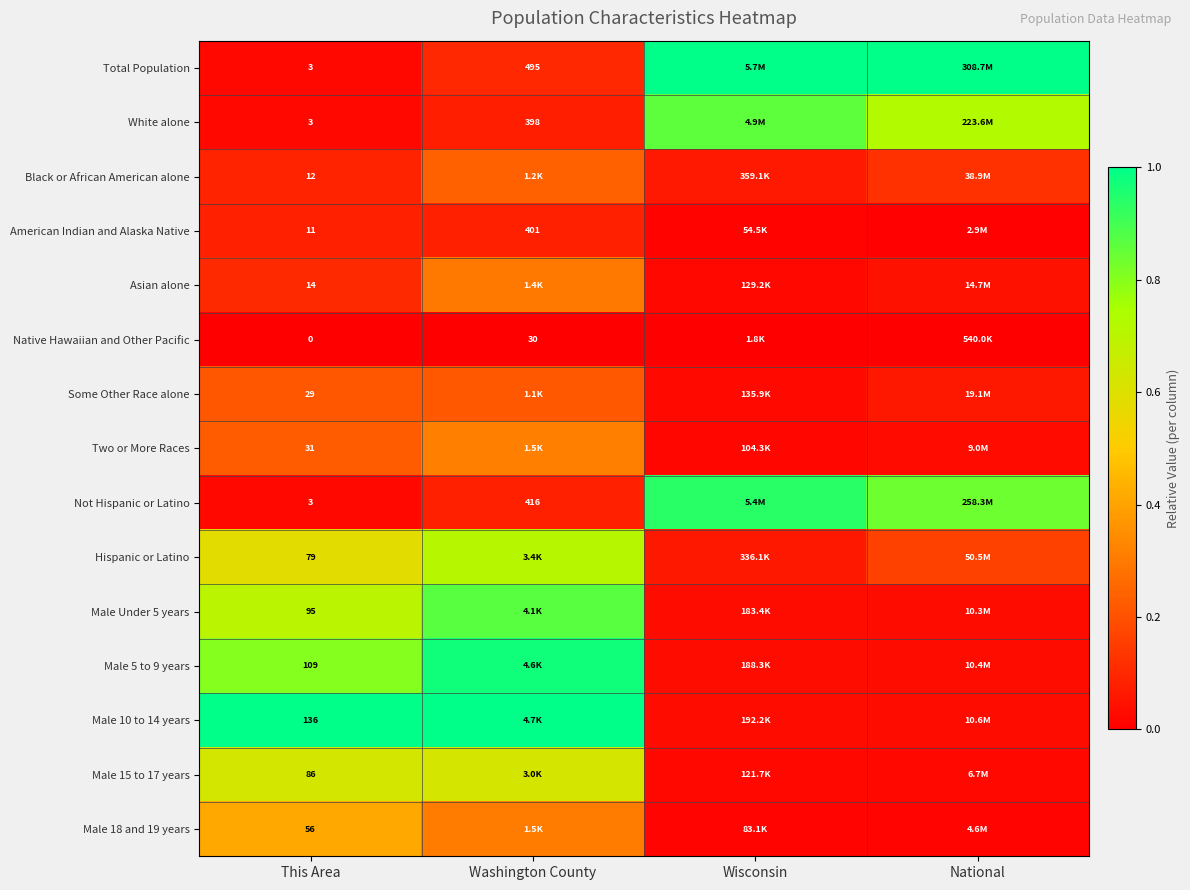

How many categories are shown in the chart?

4